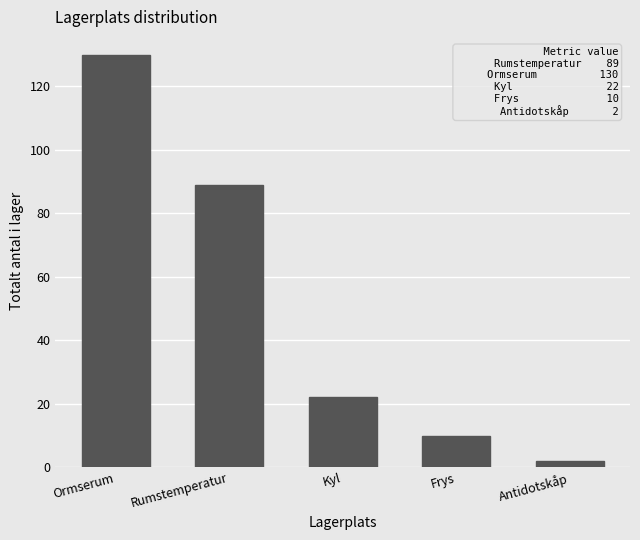

What is the sum of the values at Antidotskåp and Rumstemperatur?

91